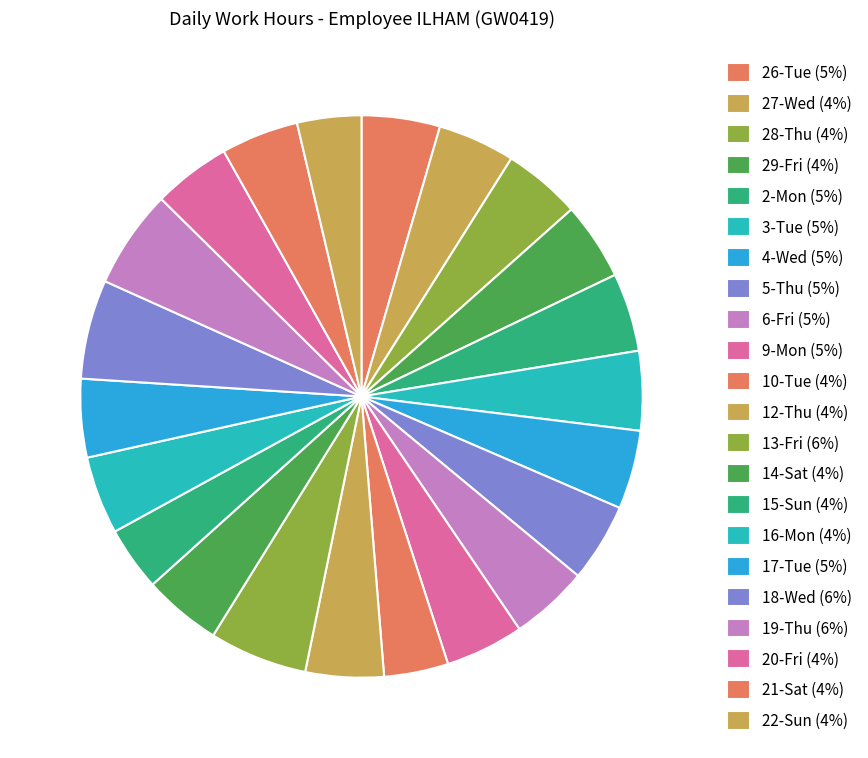

To the nearest percent, what is the difference between the largest and smallest slice percentages?

2%